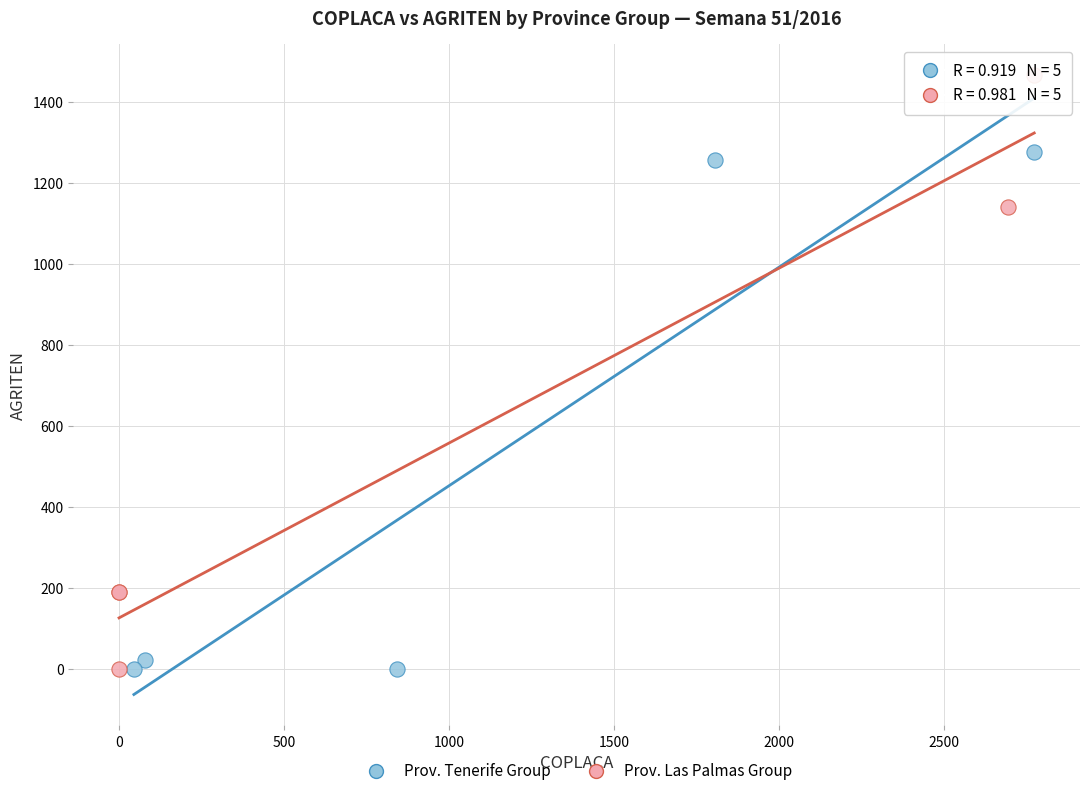

Which series has the largest Y range (max minus min)?

Prov. Las Palmas Group